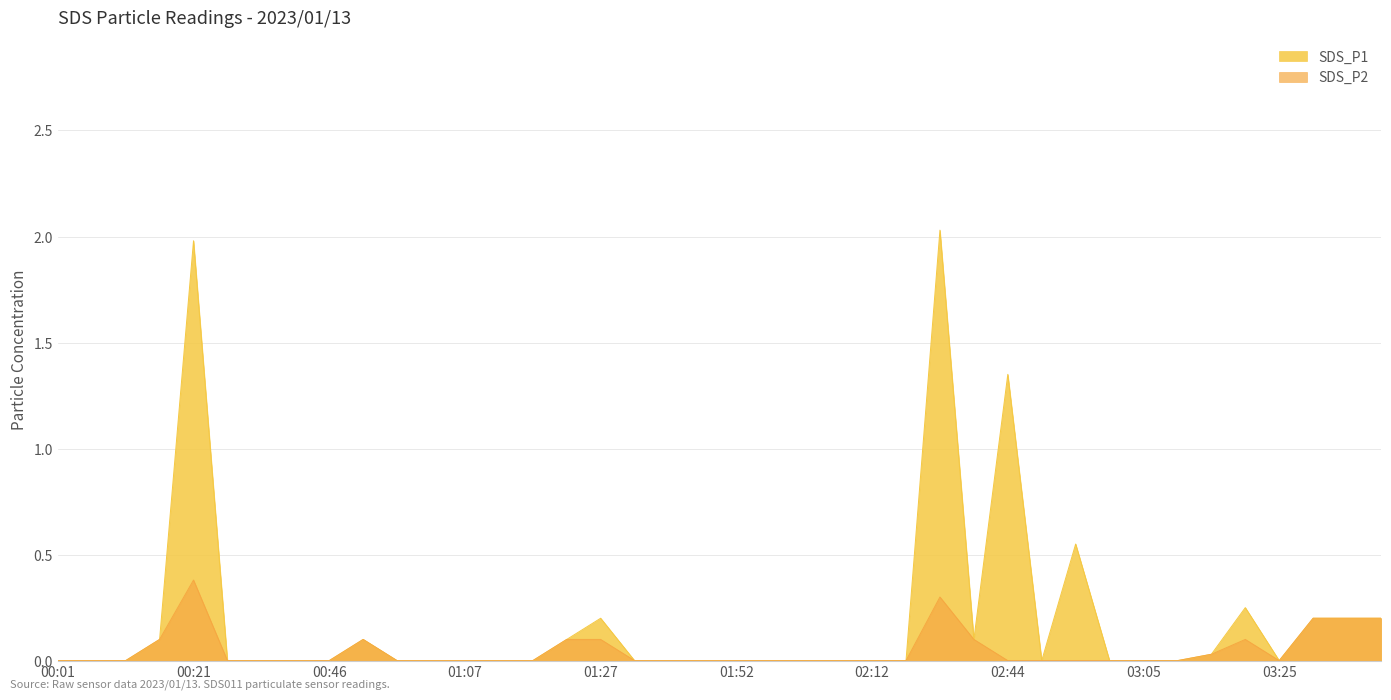

In SDS_P1, how many points are lower than both neighbors (excluding endpoints)?

3